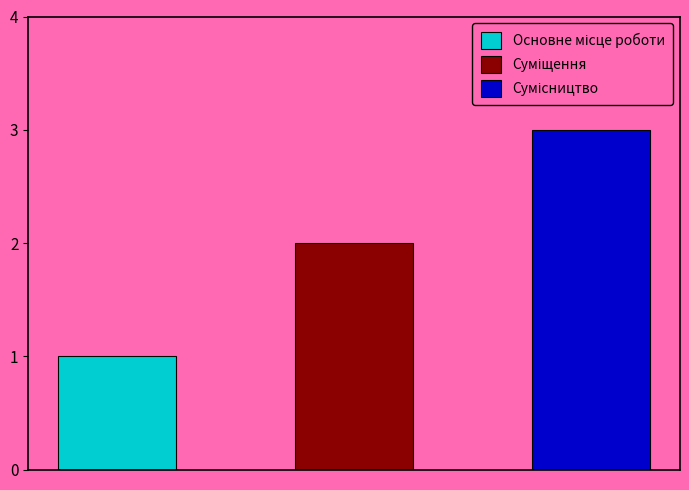

How many values are below 2?

1